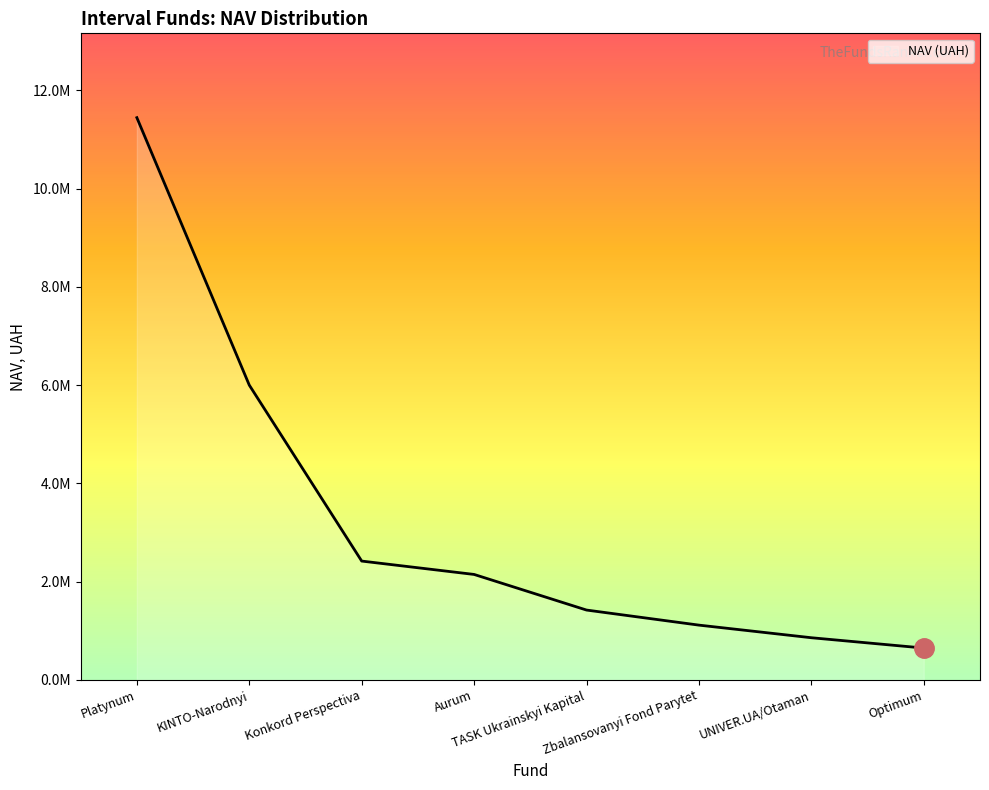

What is the ratio of the value at Platynum to the value at Zbalansovanyi Fond Parytet?

10.3